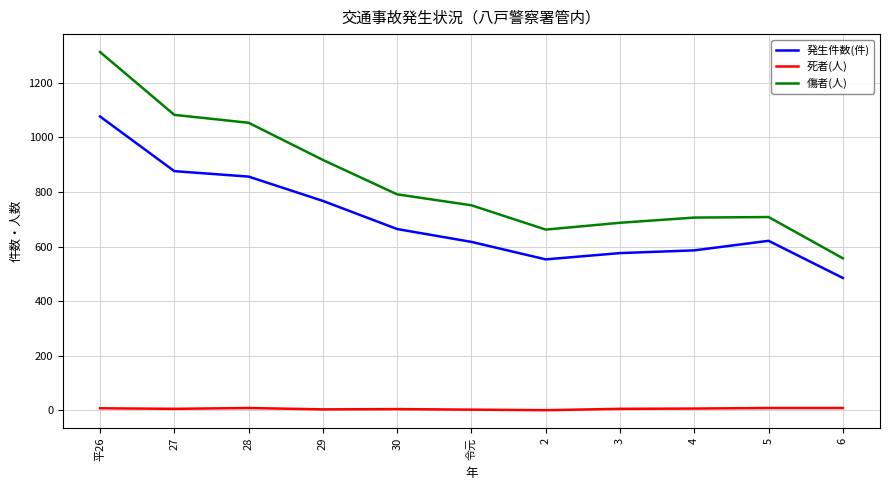

The 死者(人) series shows 3 at 令元. True or false?

True